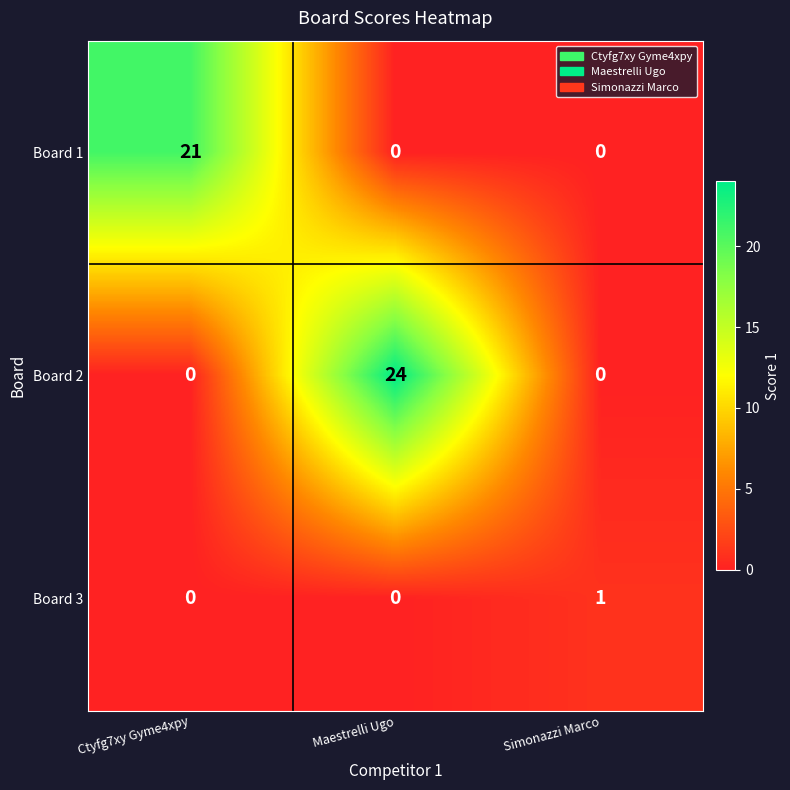

What is the difference between the maximum and minimum values in the Board 1 series?

21